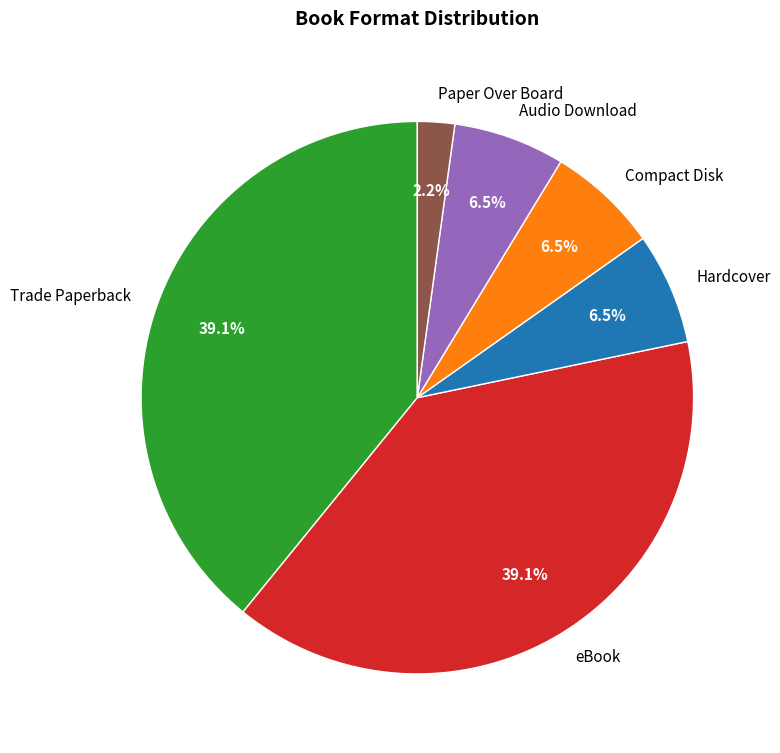

True or false: Trade Paperback accounts for 39% of the total.

True